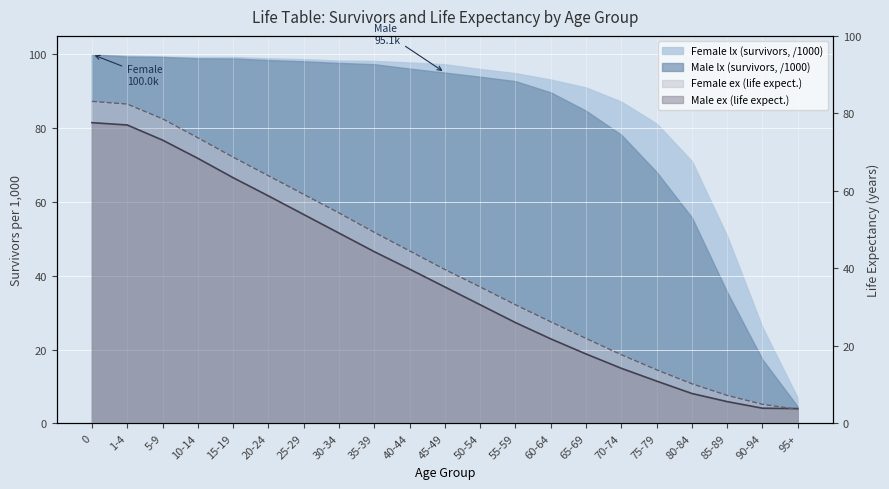

What is the lowest value of the Female ex series?

3.6